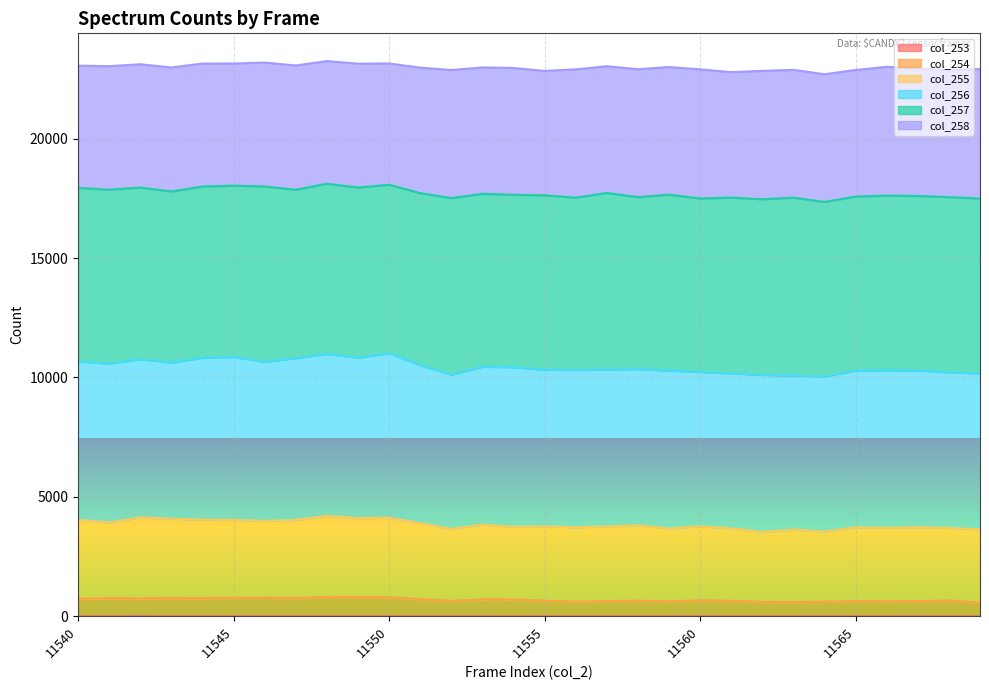

The col_253 series shows 5 at 11552. True or false?

True